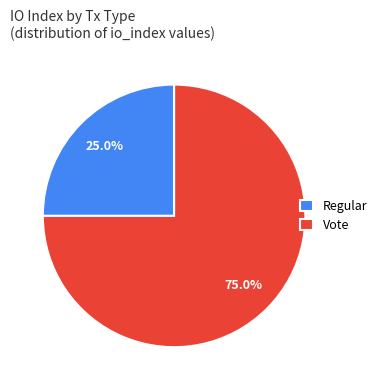

To the nearest percent, what is the difference between the largest and smallest slice percentages?

50%